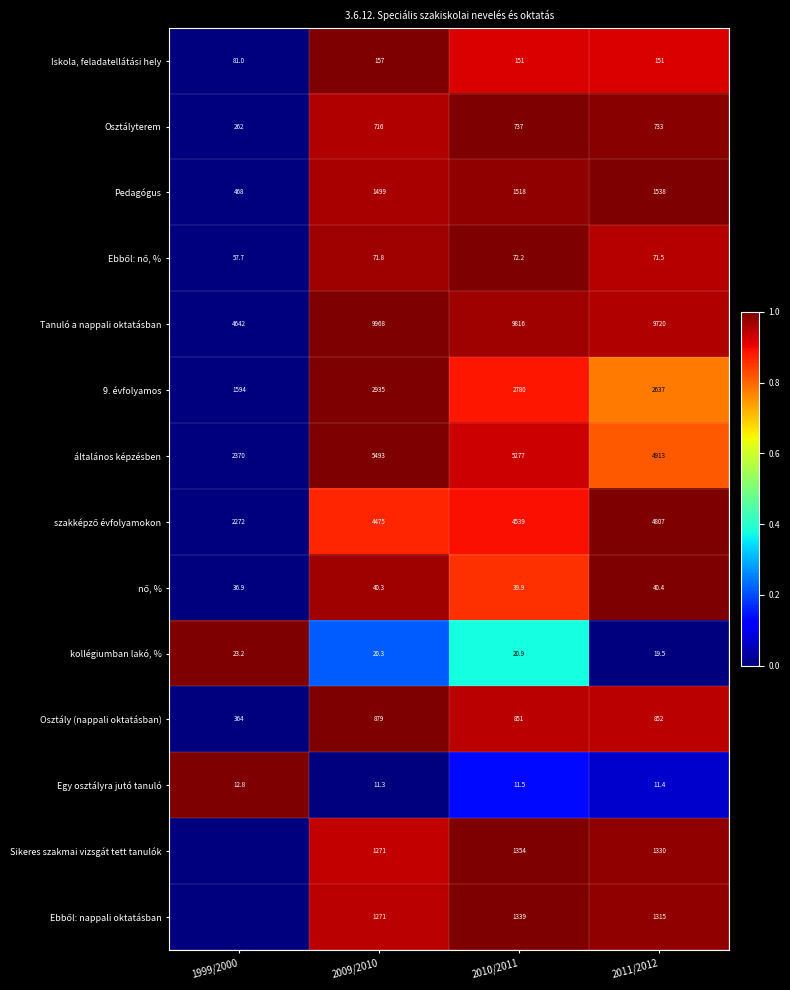

The Pedagógus series shows 1538.0 at 2011/2012. True or false?

True